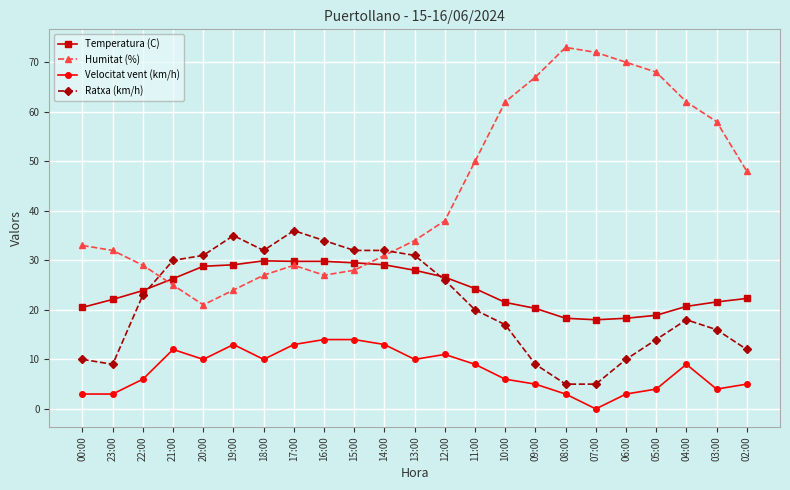

Which category has the lowest value in the Velocitat vent (km/h) series?

07:00